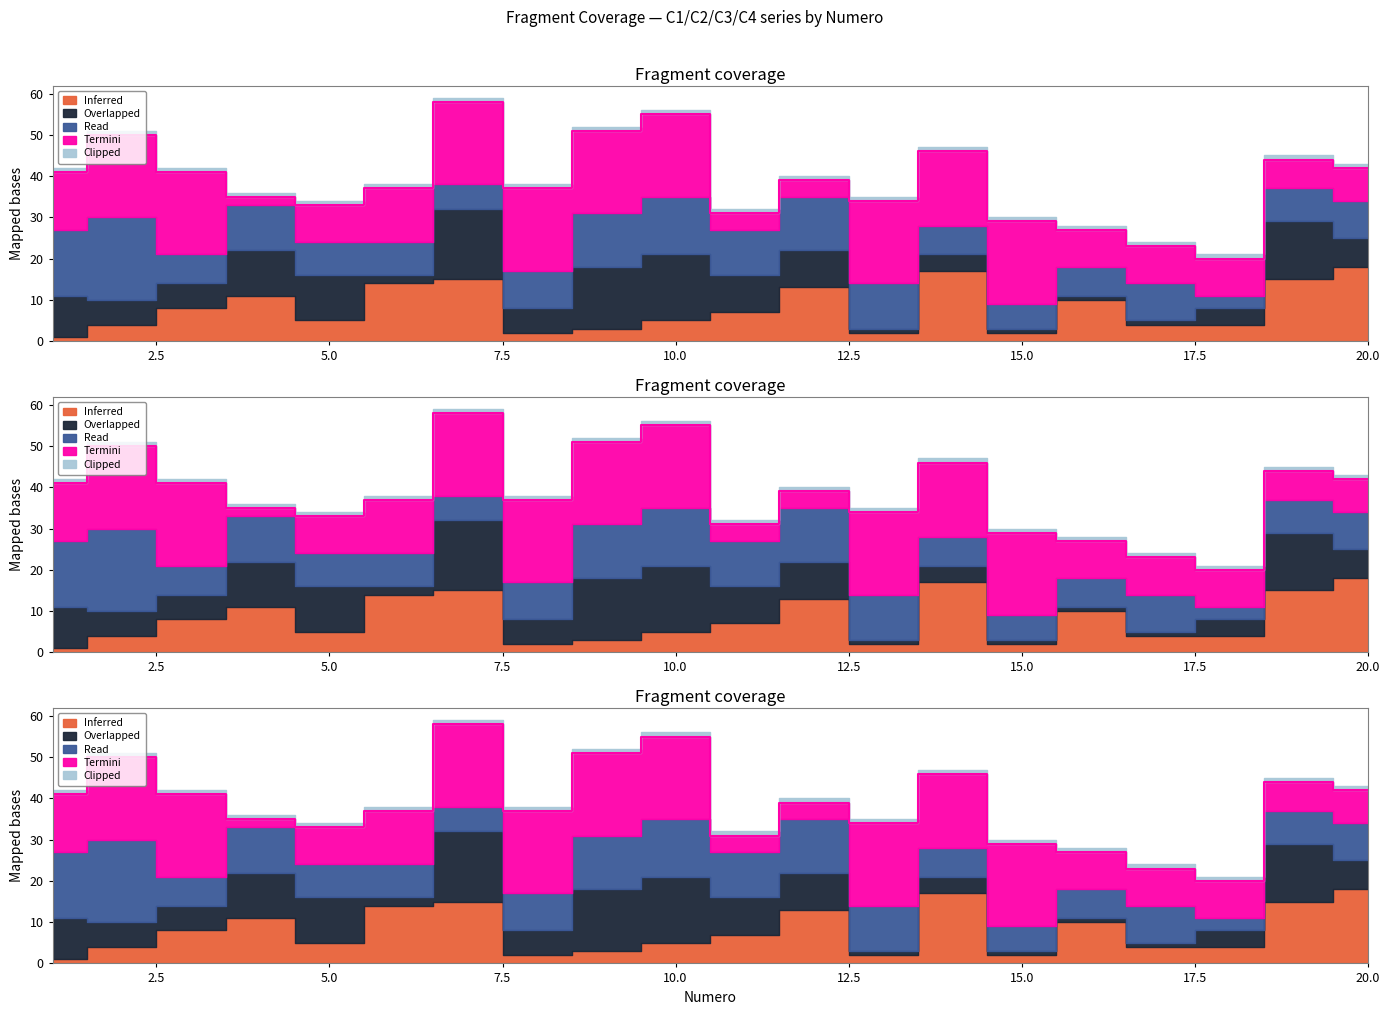

At which category is the sum across all series the highest?

7